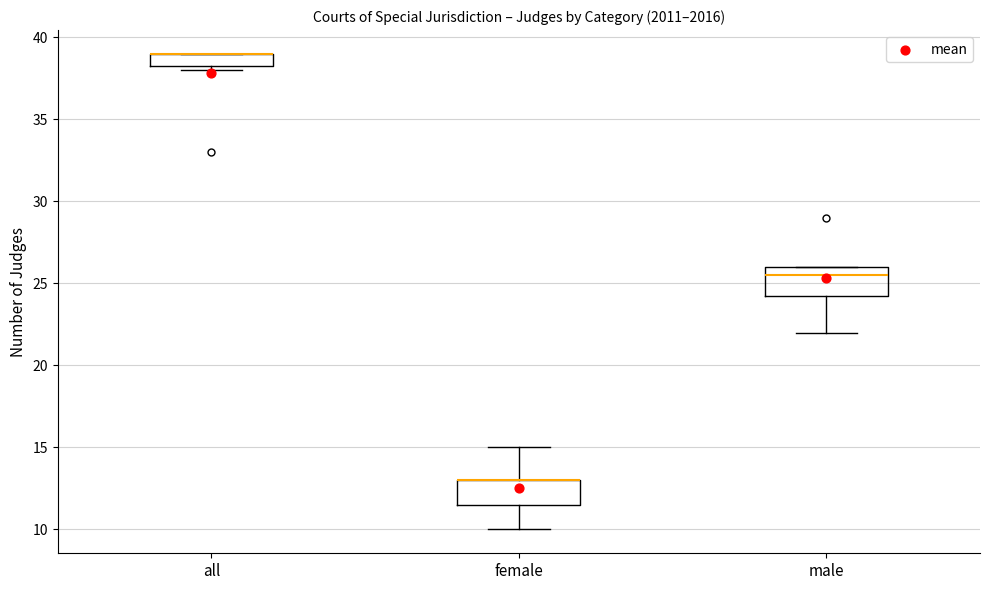

Reading left to right, transcribe this box plot: for each box, give where its median line is, the range the box spans, and where its two whiskers end, as read against the y-axis. The values are not printed on the chart, so give them approximately, as read against the axis.

all: median 39.0 (drawn on the box's upper edge), box 38.5 to 39.0, whiskers 38.0 to 39.0
female: median 13.0 (drawn on the box's upper edge), box 11.5 to 13.0, whiskers 10.0 to 15.0
male: median 25.5, box 24.5 to 26.0, whiskers 22.0 to 26.0